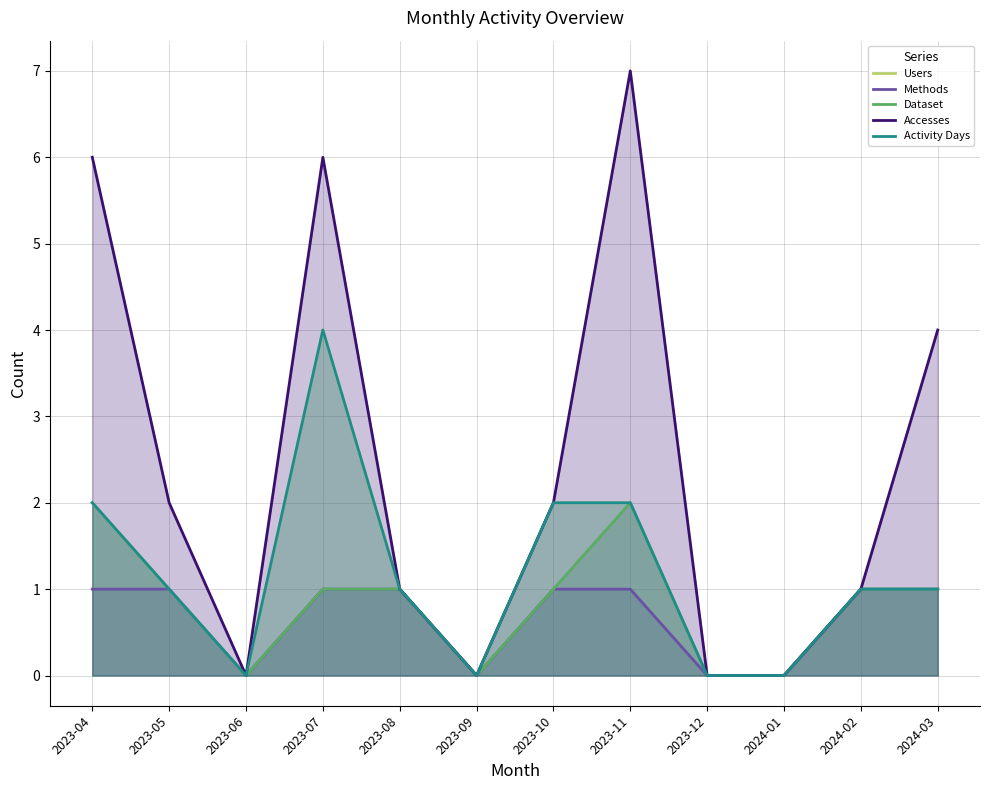

Which series has the widest spread of values?

Accesses